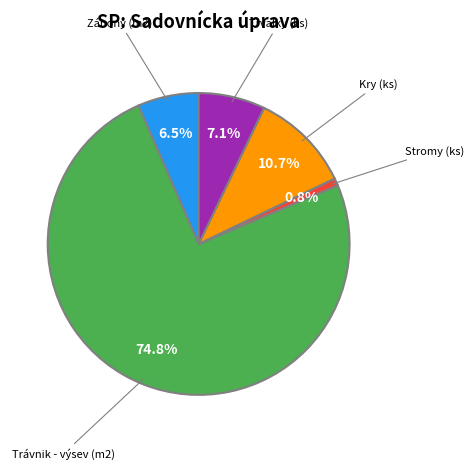

Which has a higher value, Kry (ks) or Trávnik - výsev (m2)?

Trávnik - výsev (m2)